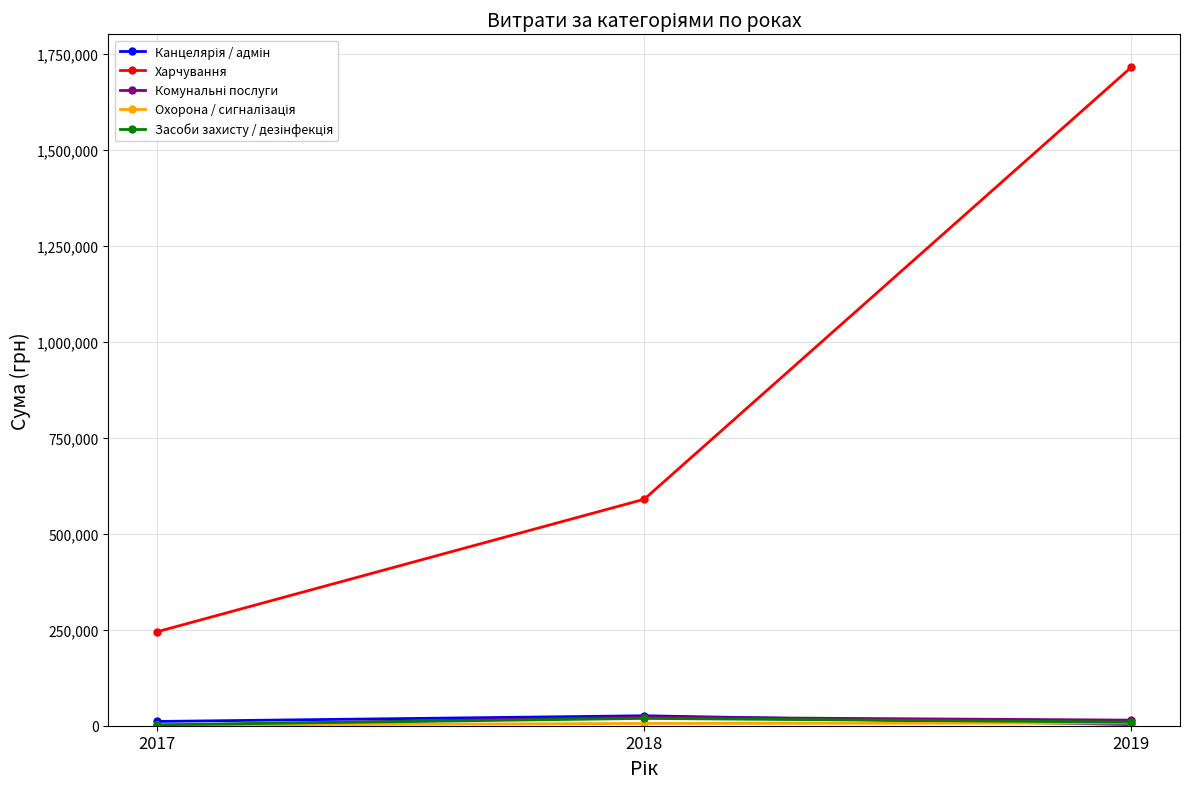

Which series has the widest spread of values?

Харчування